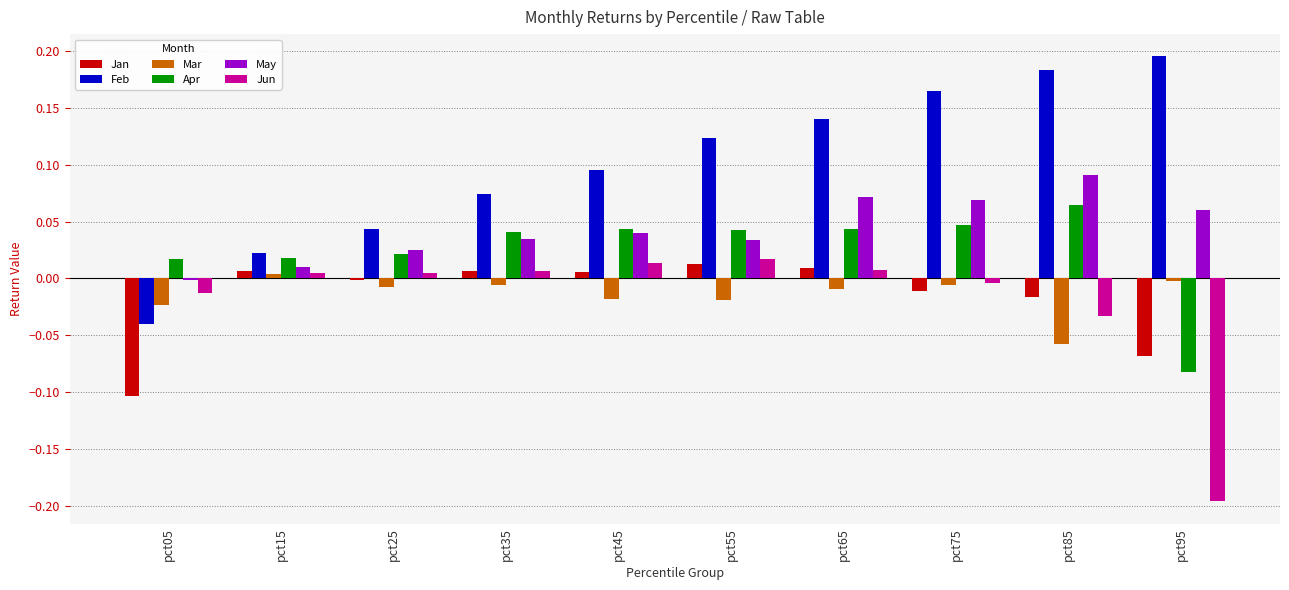

How many values in May are above zero?

9